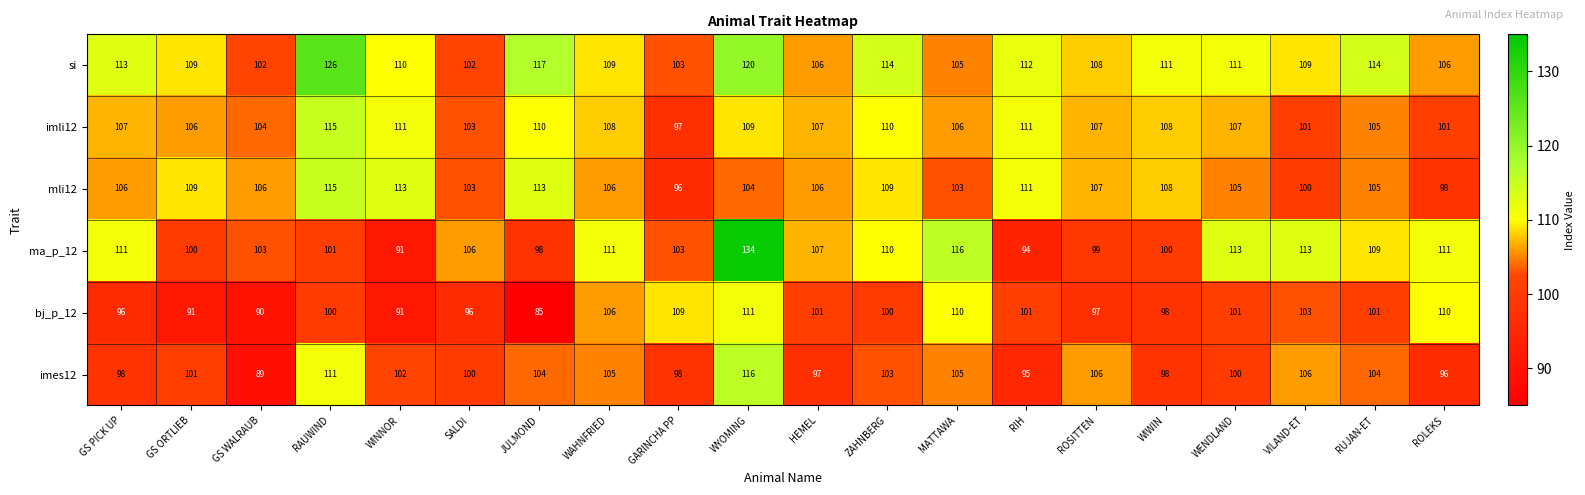

Where does the si series first go above 110?

GS PICK UP